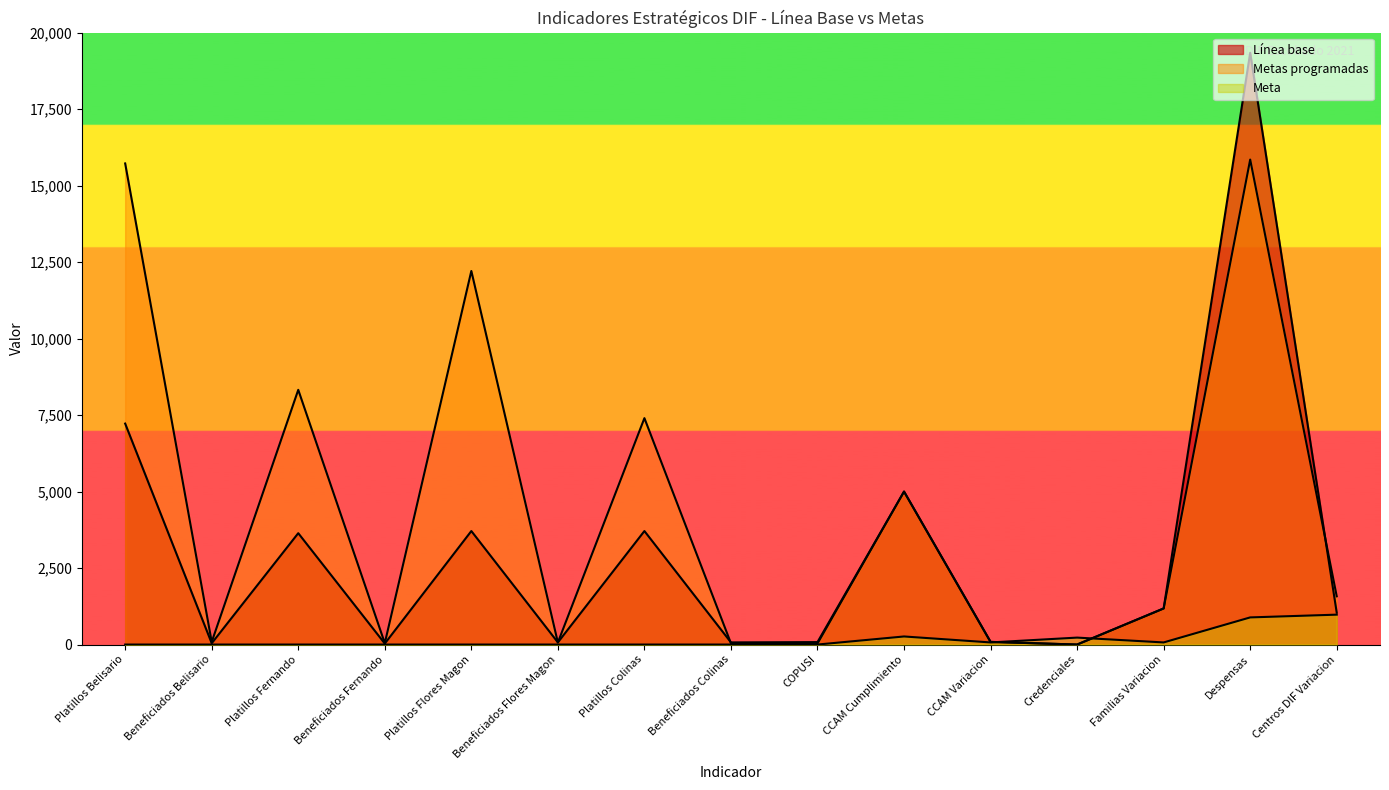

What is the sum of the Metas programadas values at CCAM Variacion and COPUSI?

118